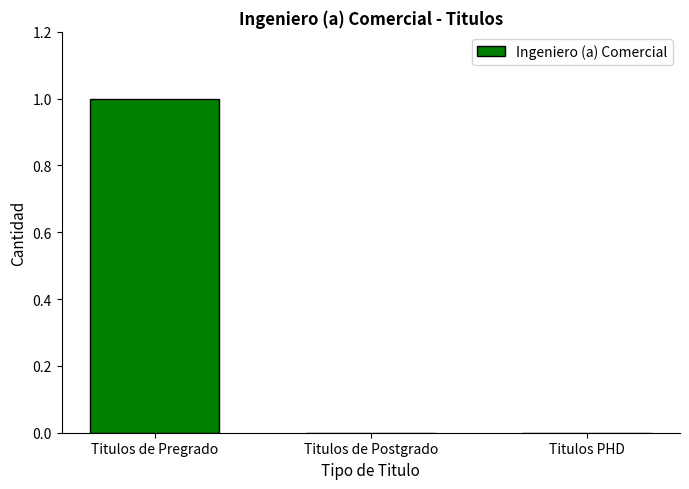

Reading right to left, what are all the values shown in this chart?

0	0	1